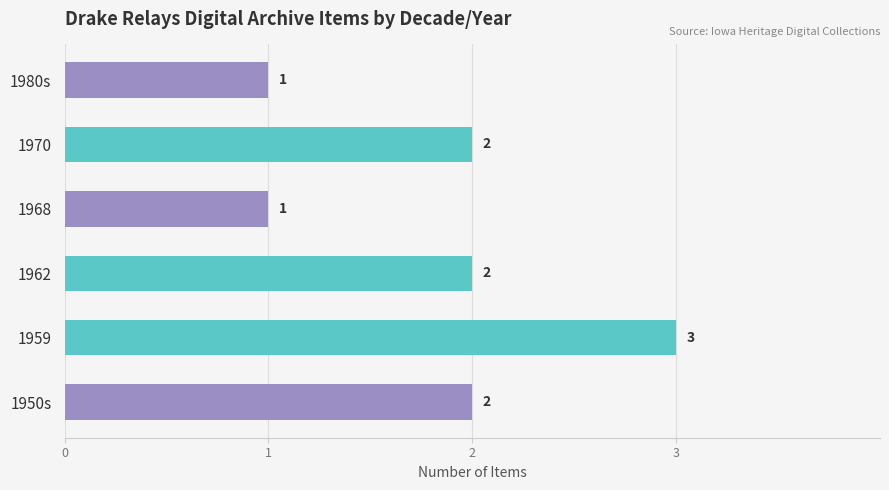

What is the maximum value shown in the chart?

3